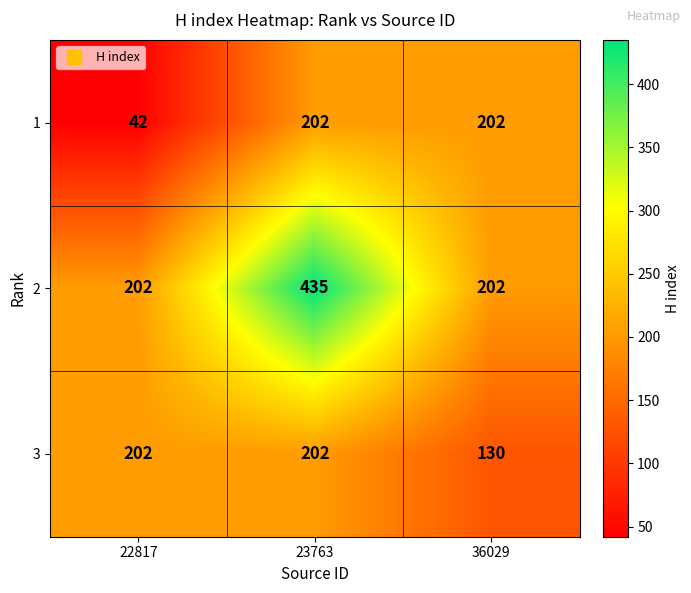

Rank the series by their average value, from lowest to highest.

1, 3, 2